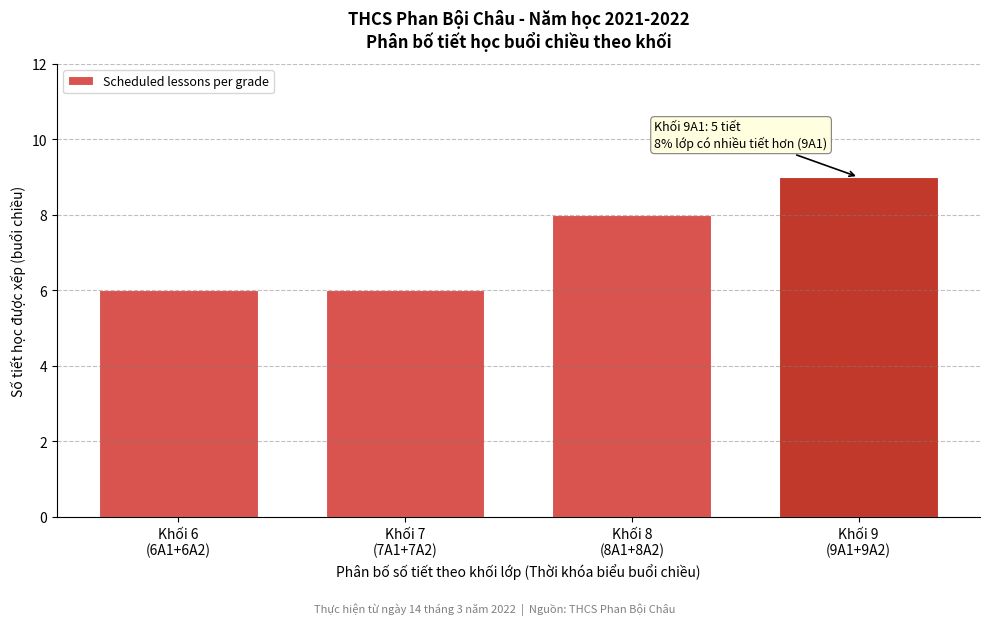

Reading left to right, list all the values displayed in this chart.

6	6	8	9